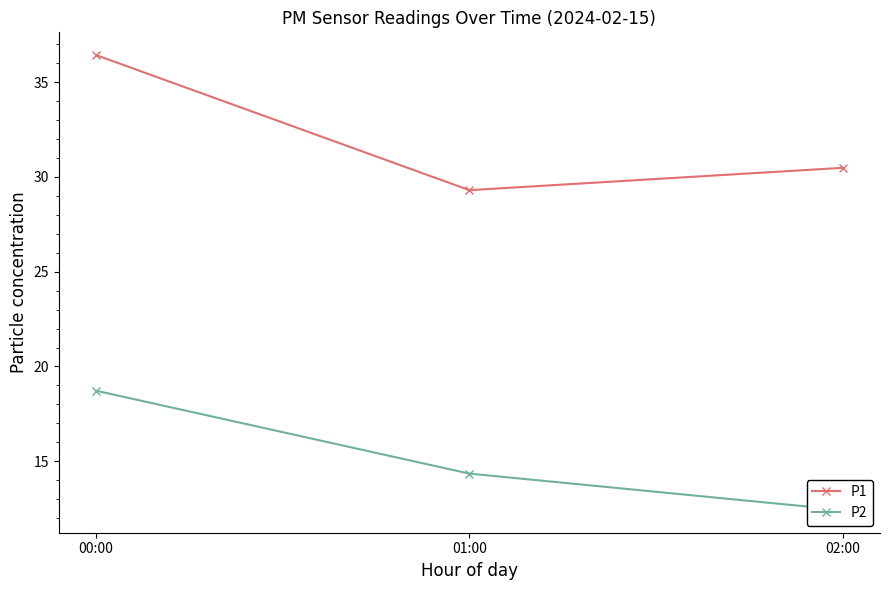

Does the chart display data point markers on the line(s)?

Yes